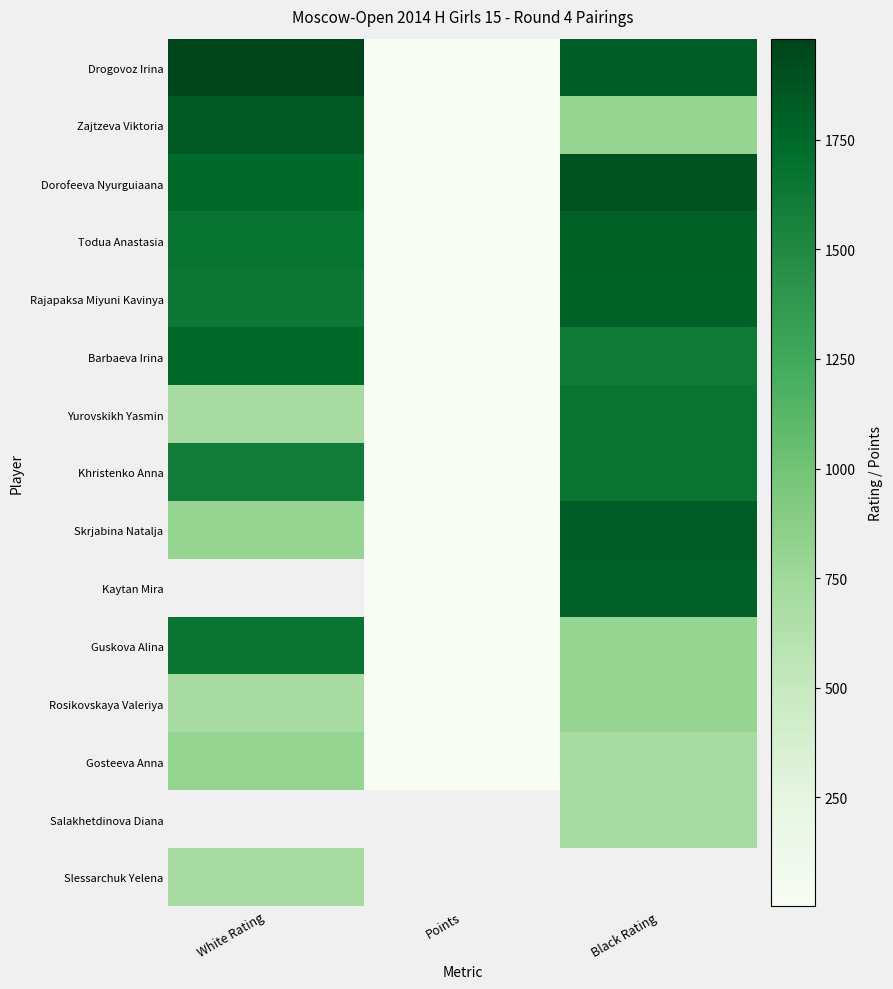

How many data points does each series have?

3